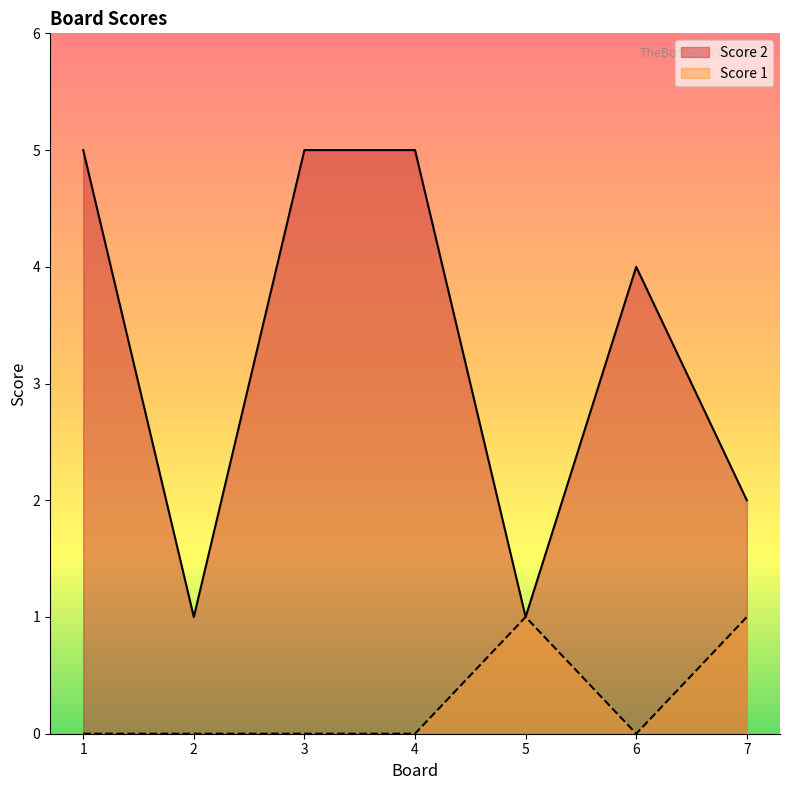

Reading left to right, what are all the values shown in this chart?

Score 2: 1=5	2=1	3=5	4=5	5=1	6=4	7=2
Score 1: 1=0	2=0	3=0	4=0	5=1	6=0	7=1